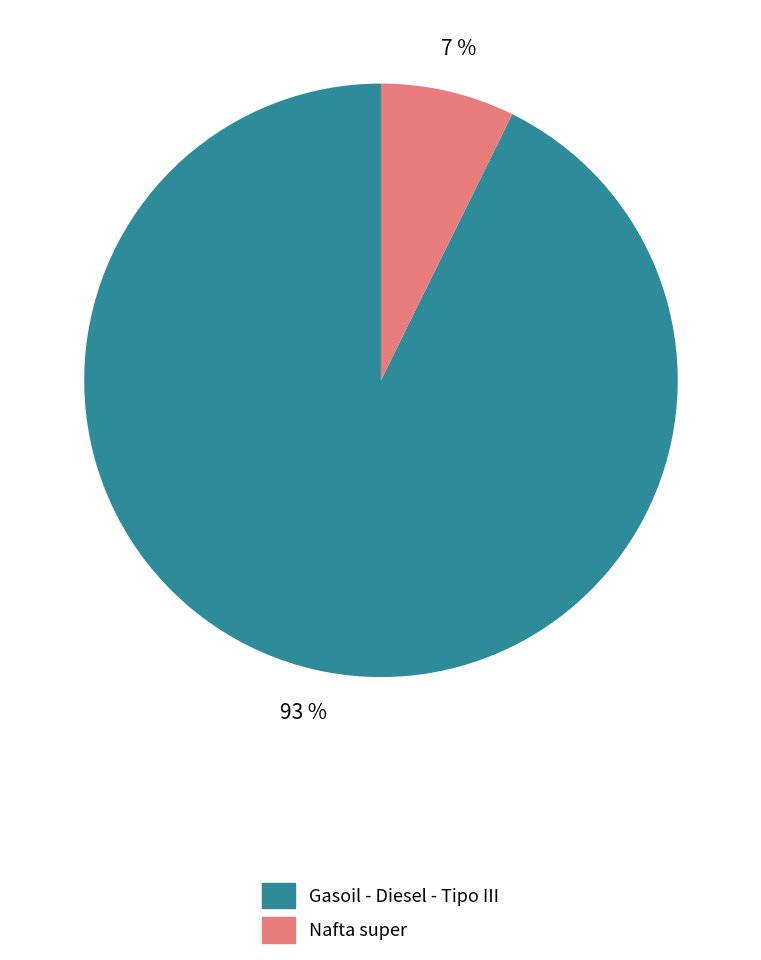

Which has a higher value, Gasoil - Diesel - Tipo III or Nafta super?

Gasoil - Diesel - Tipo III